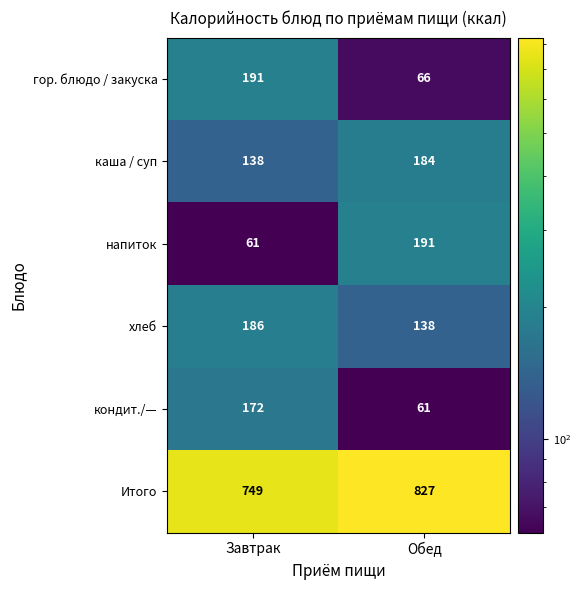

What is the sum of the каша / суп values at Завтрак and Обед?

322